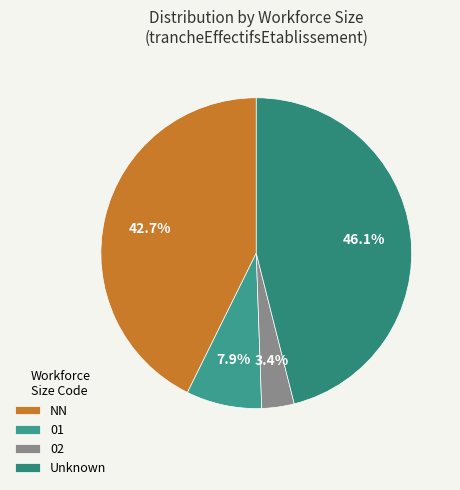

How many slices are in this pie chart?

4